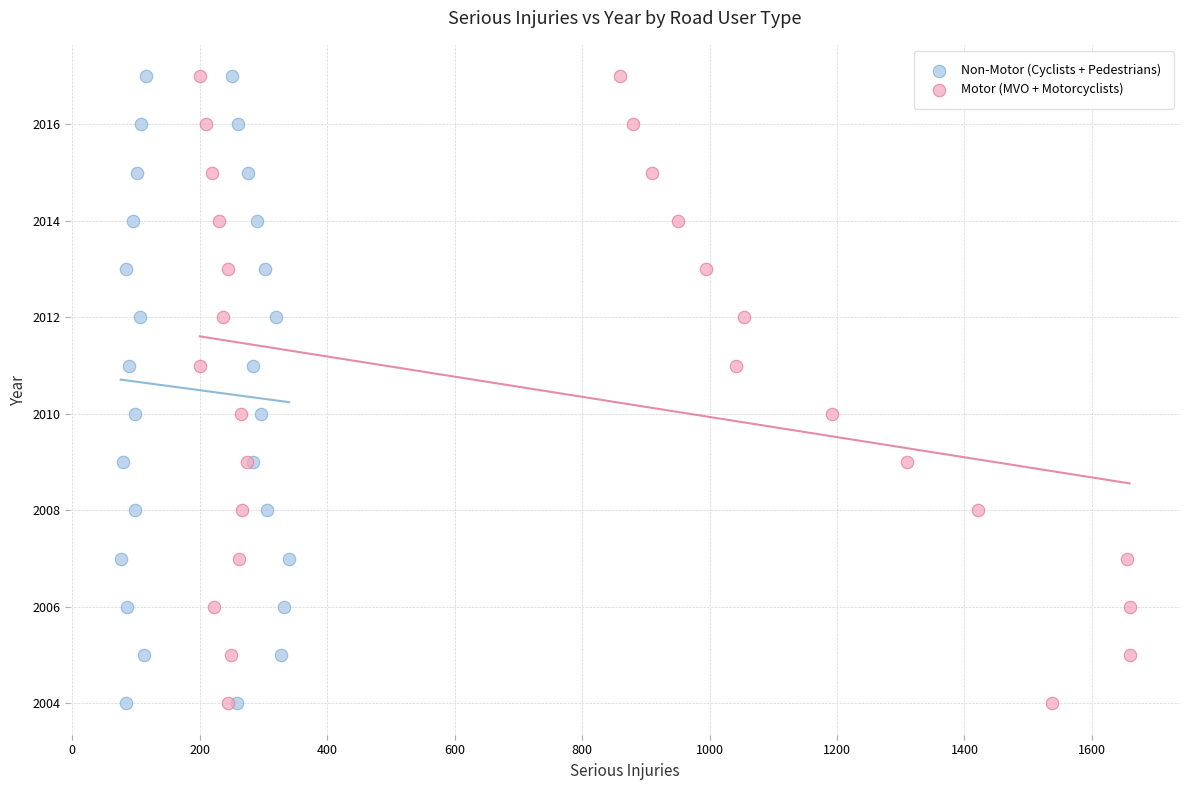

What are all the series names shown in the legend?

Non-Motor (Cyclists + Pedestrians), Motor (MVO + Motorcyclists)